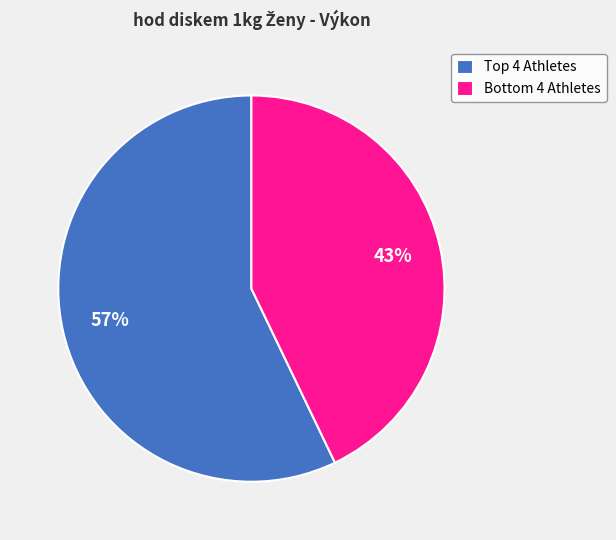

To the nearest percent, what is the difference between the largest and smallest slice percentages?

14%